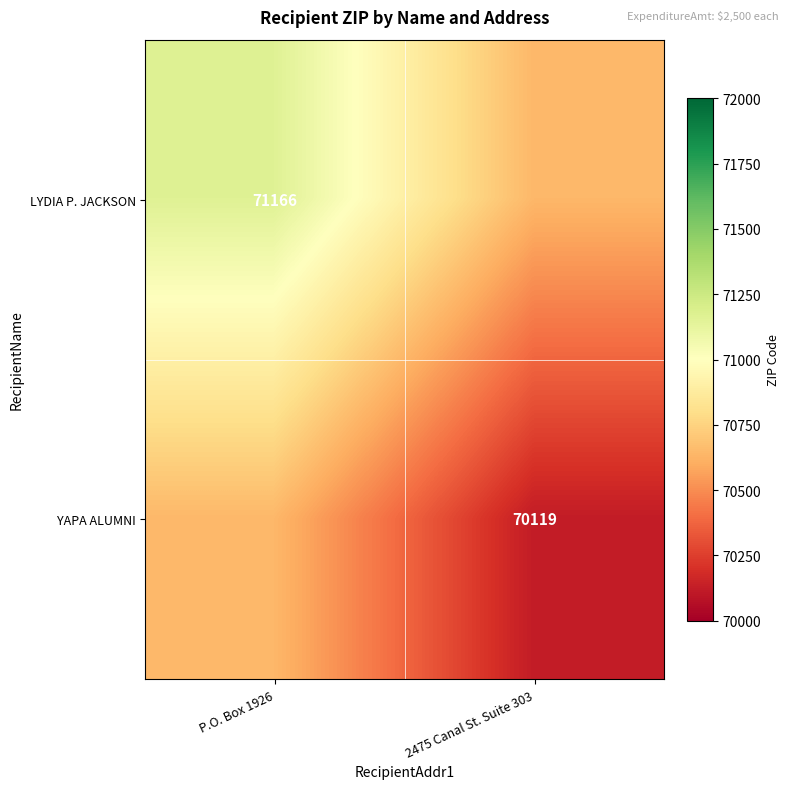

The LYDIA P. JACKSON series shows 71166.0 at P.O. Box 1926. True or false?

True